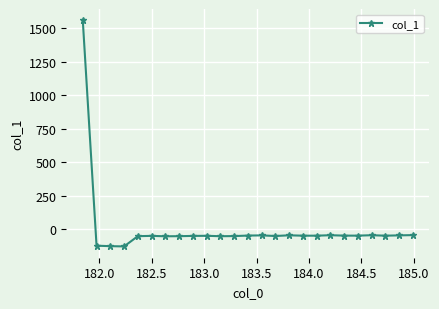

Does the chart display data point markers on the line(s)?

Yes